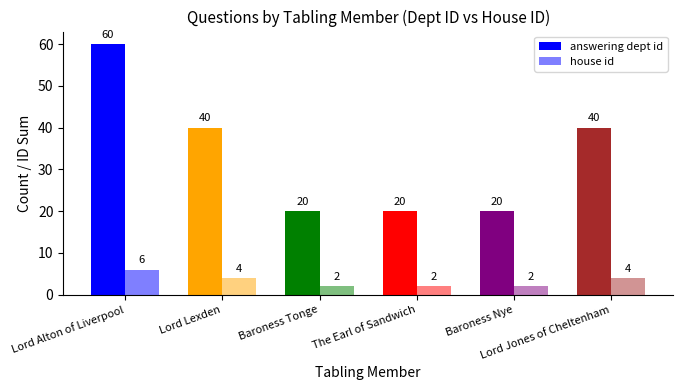

How many values in the answering dept id series are below 40?

3